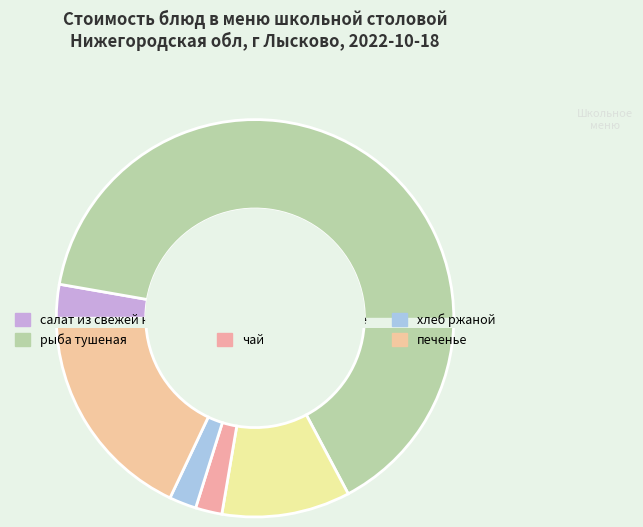

Does any single category account for the majority?

Yes